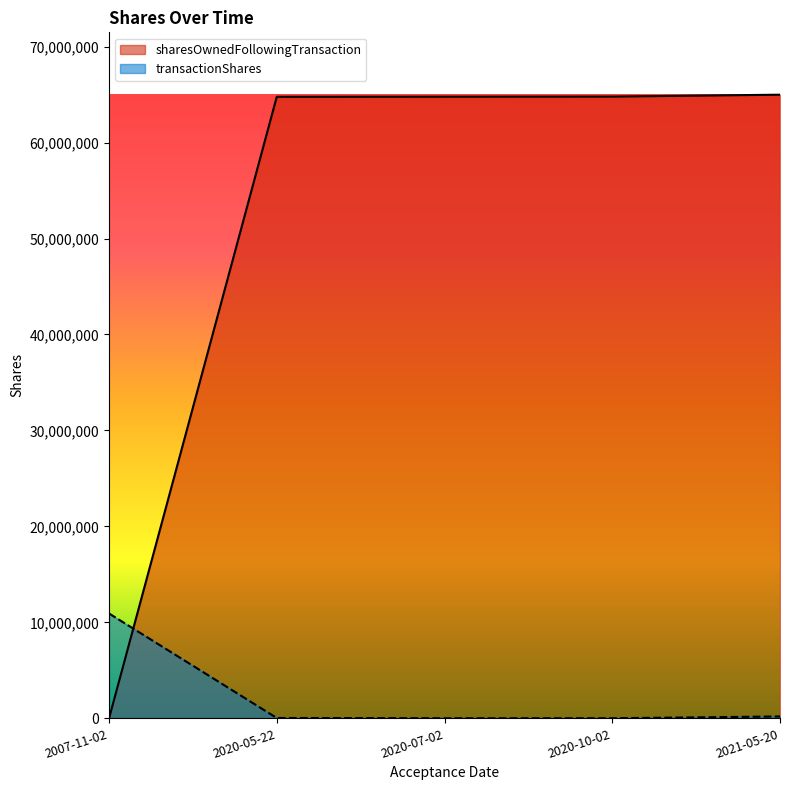

The sharesOwnedFollowingTransaction series shows 64777668 at 2020-07-02. True or false?

True